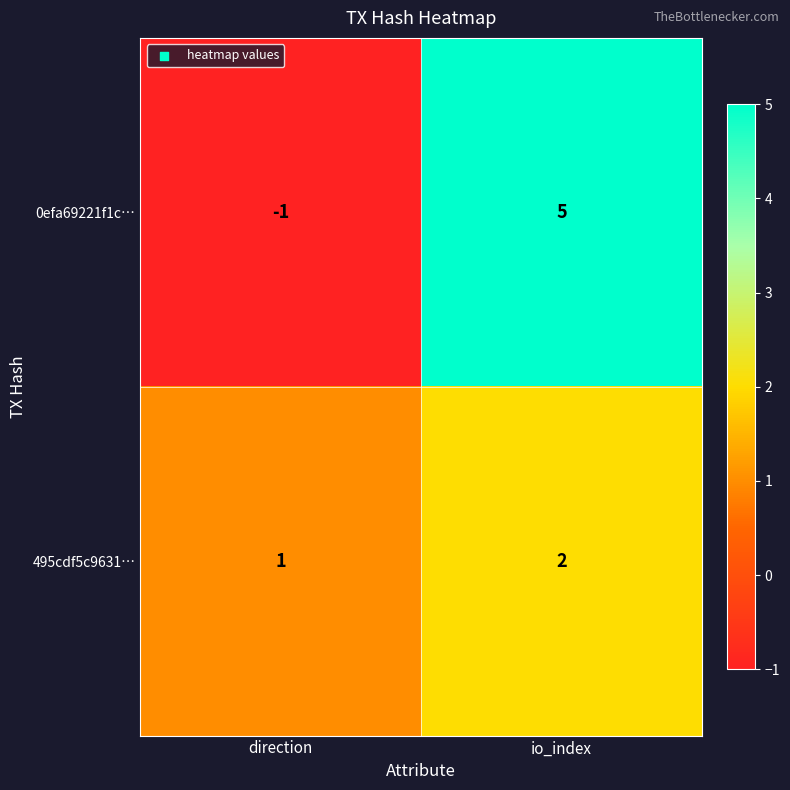

What is the minimum value shown in the chart?

-1